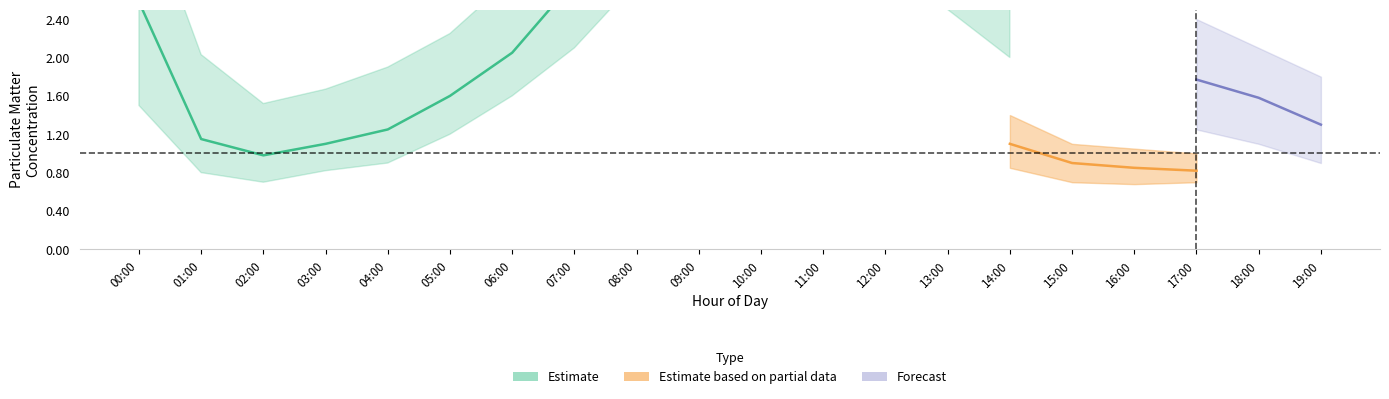

Where does the P1_lo series first go above 1?

00:00